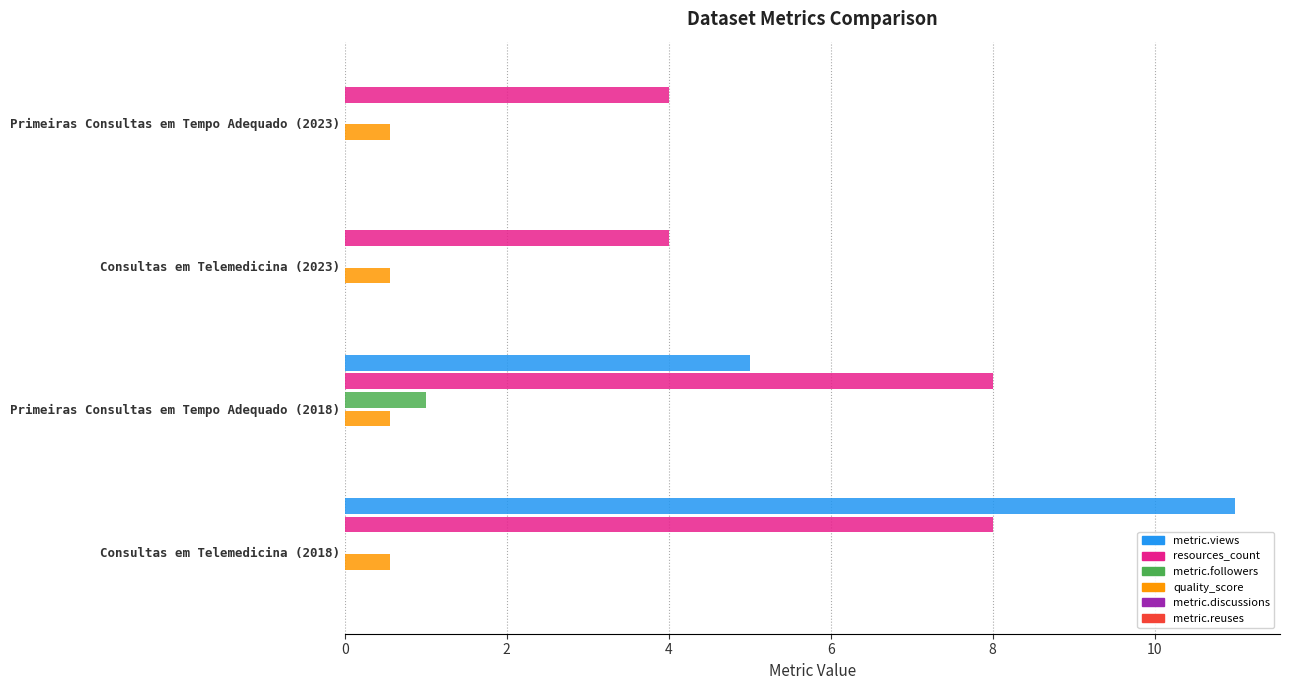

The resources_count series shows 4.0 at Primeiras Consultas em Tempo Adequado (2023). True or false?

True